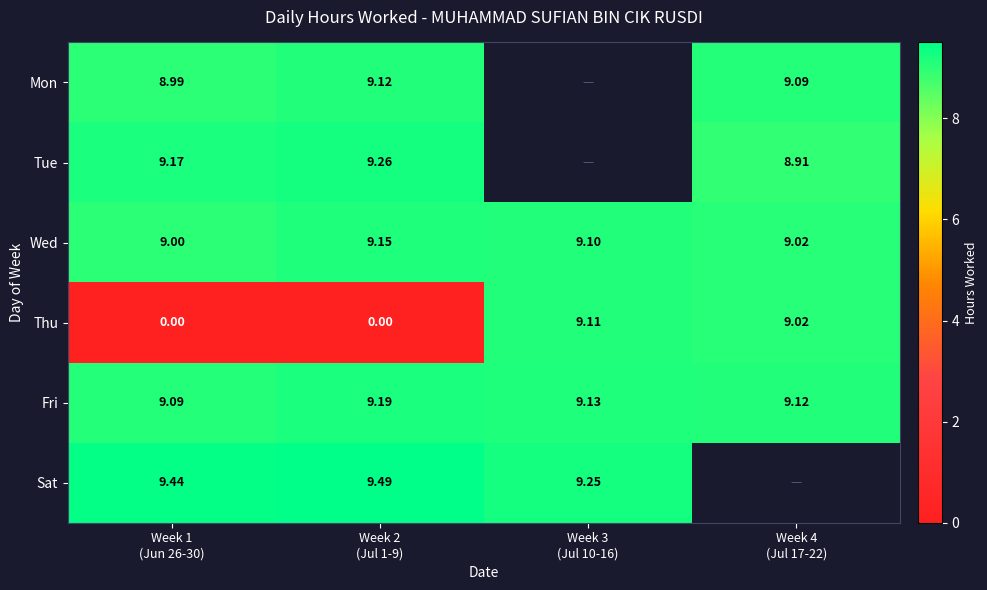

Which series has the largest total across all categories?

Fri